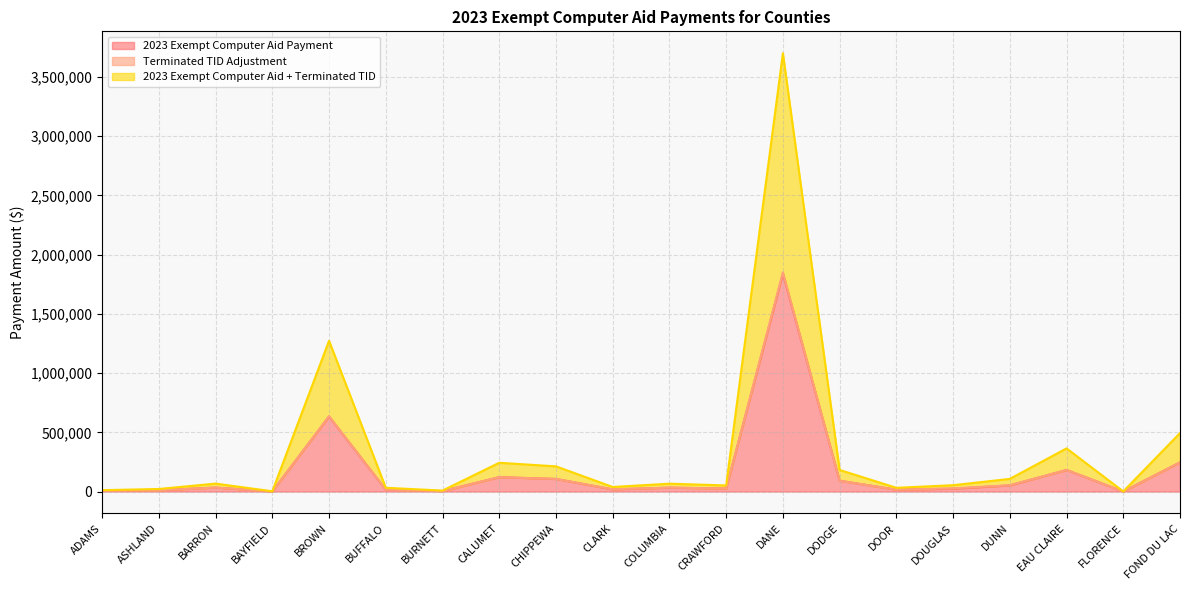

Which series has the largest range (max minus min)?

2023 Exempt Computer Aid + Terminated TID